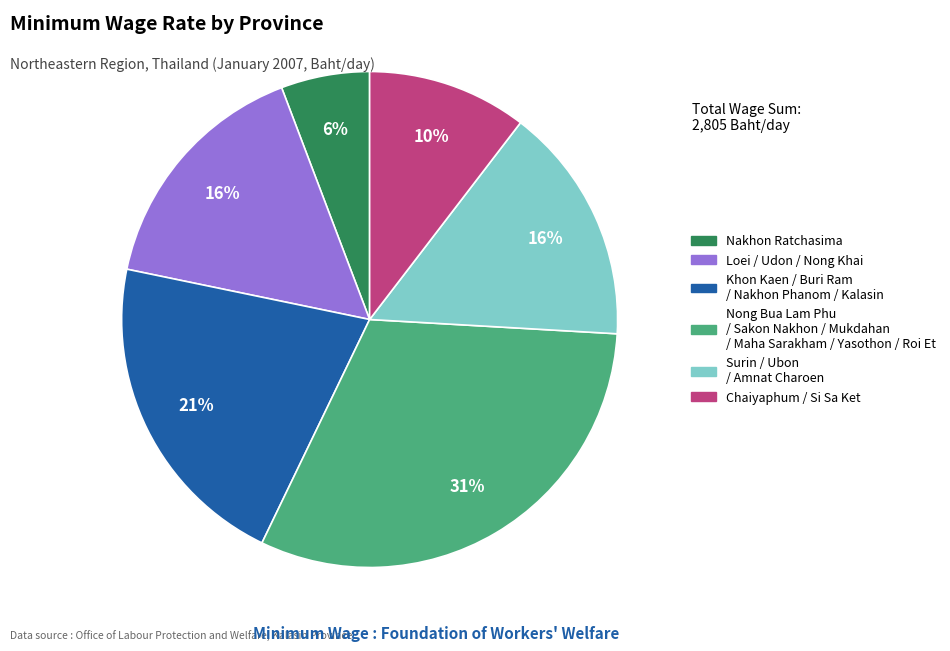

Is there a majority slice in this chart?

No